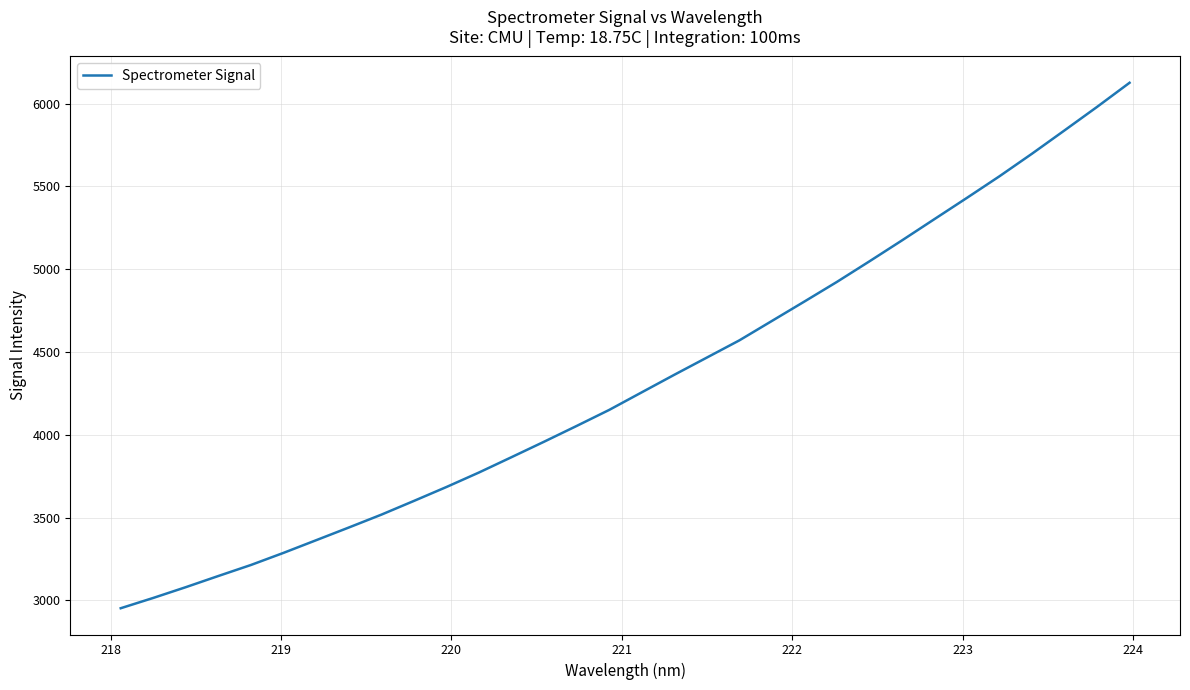

What is the sum of all values?

138323.9